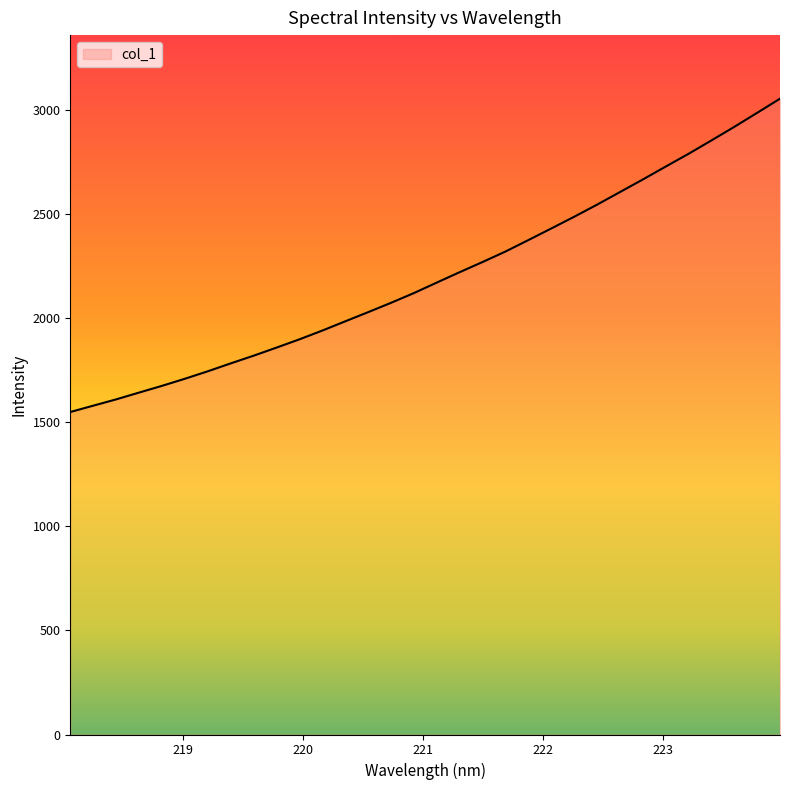

What is the greatest value displayed?

3055.4